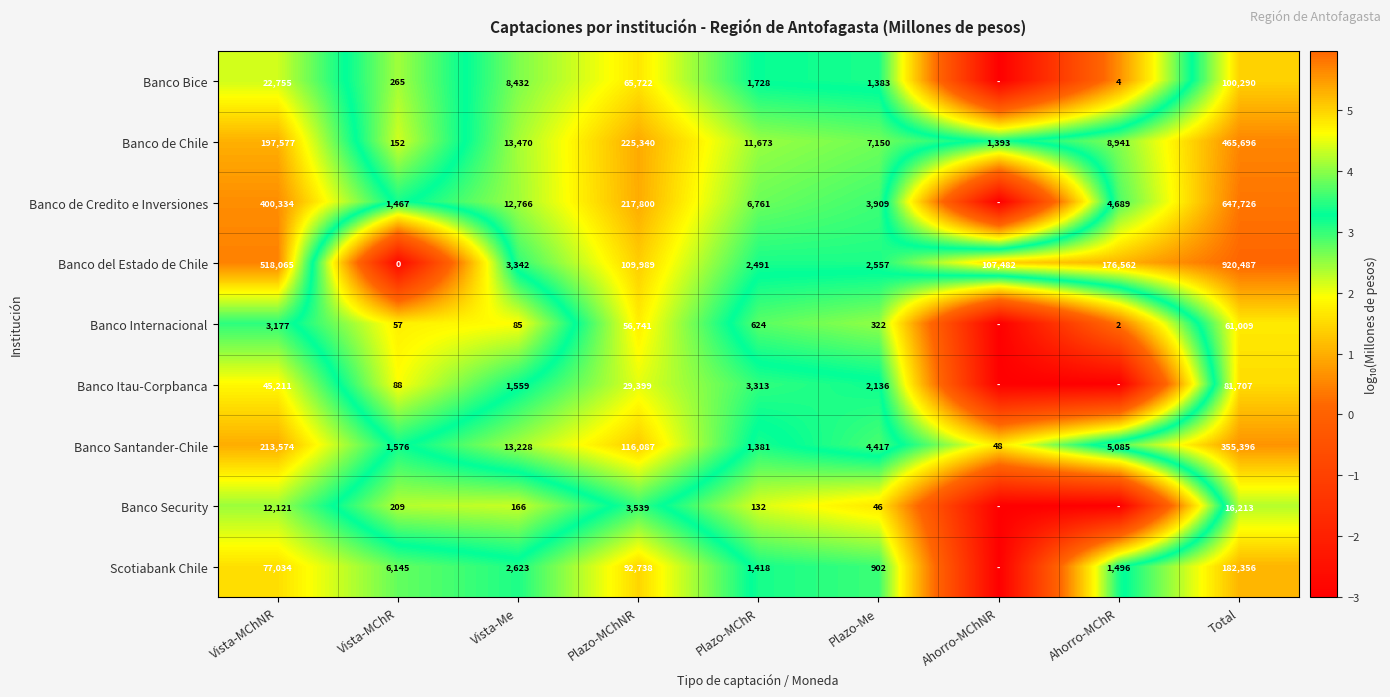

What is the sum of the Banco de Chile values at Vista-Me and Plazo-MChNR?

238810